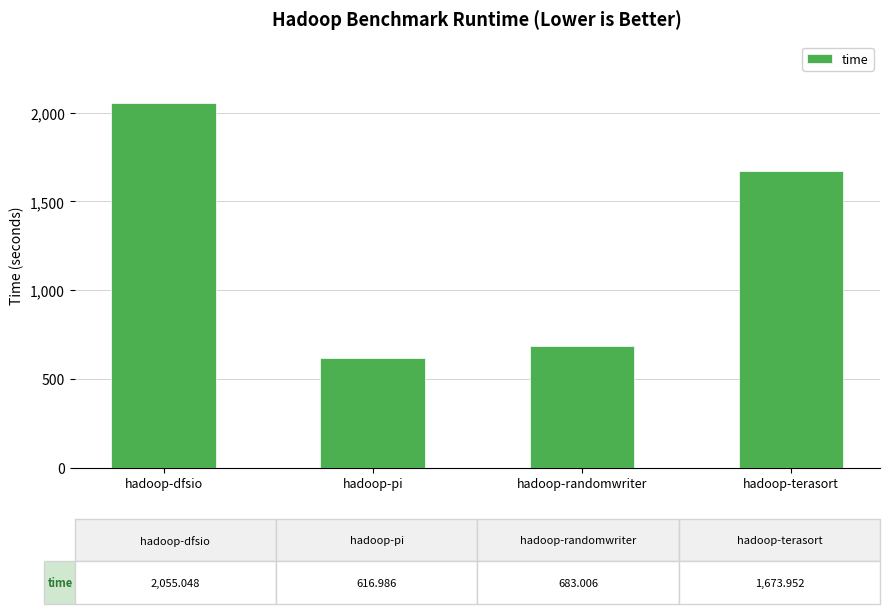

At which label is the value closest to 1336?

hadoop-terasort